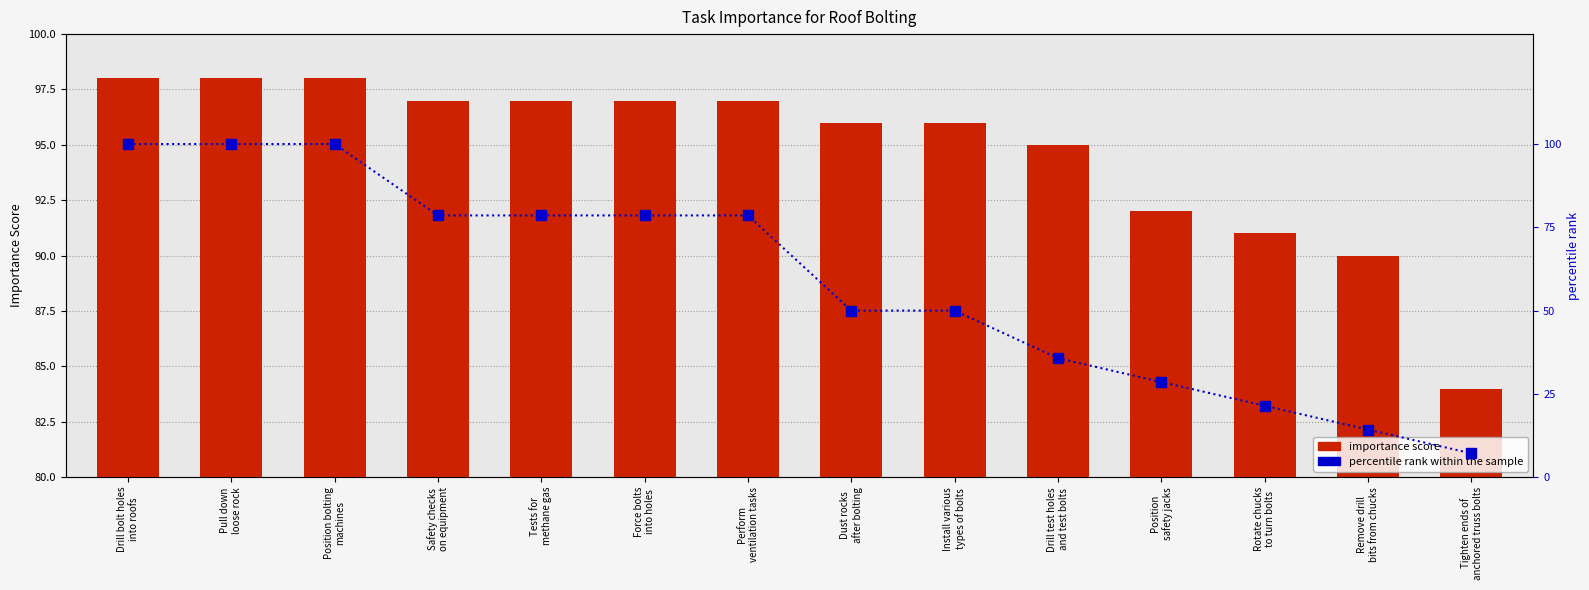

Which category has the highest value in the importance score series?

Drill bolt holes
into roofs